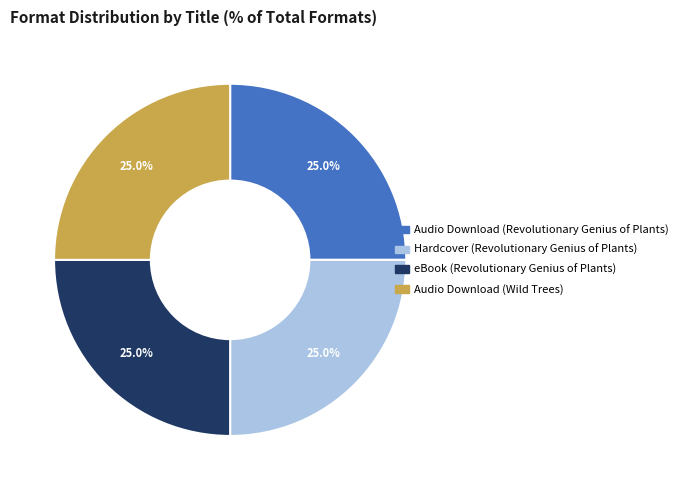

Is there any slice that represents more than half of the pie?

No